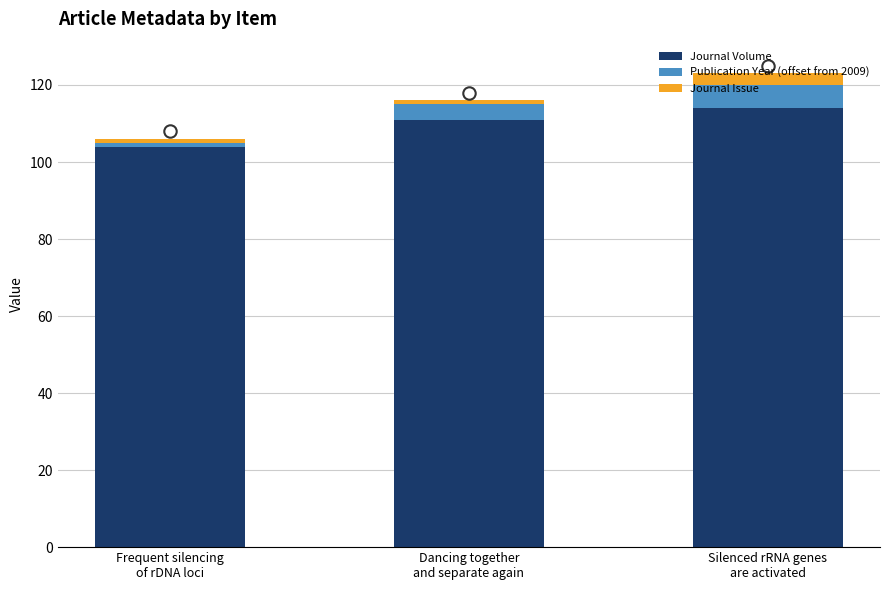

Which series contains the lowest Y value?

Publication Year (offset from 2009)